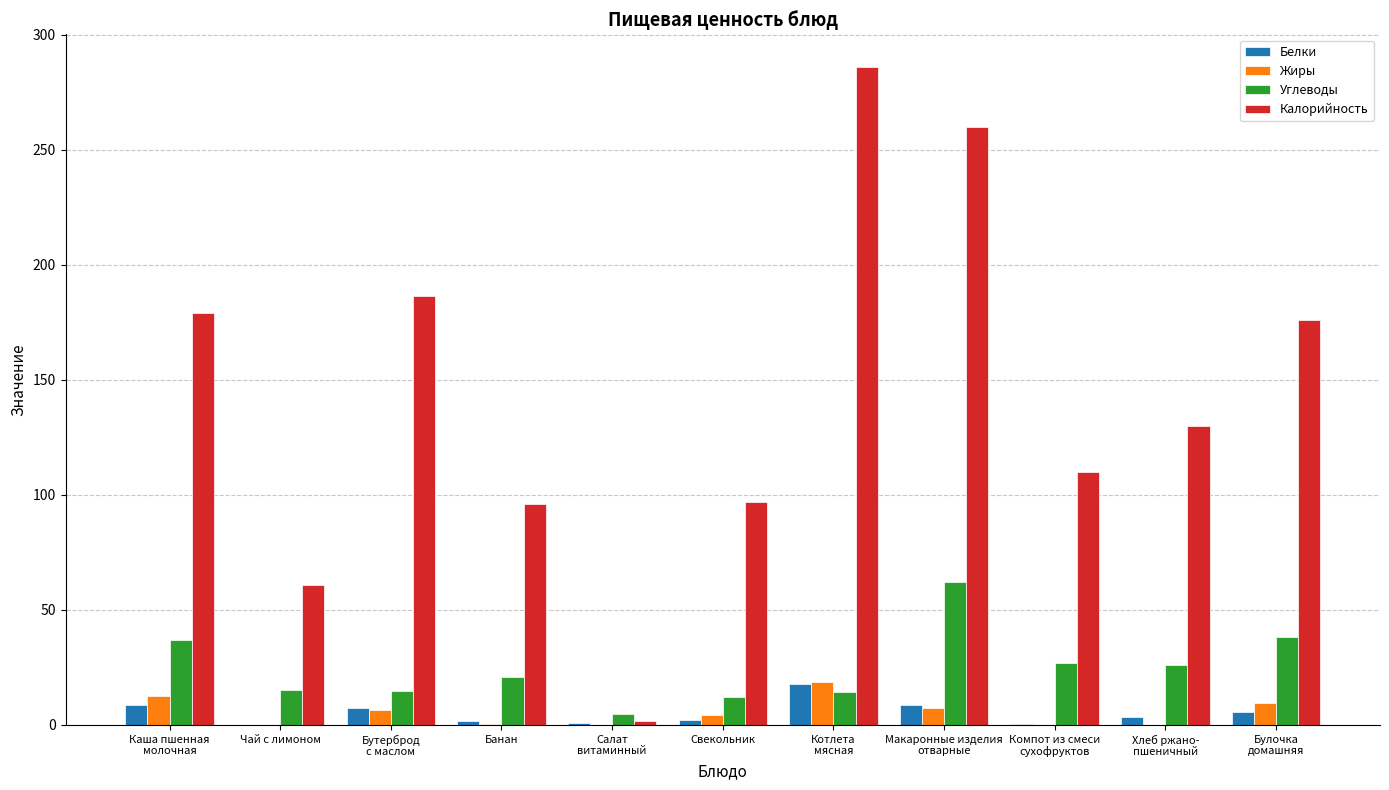

What are all the series names shown in the legend?

Белки, Жиры, Углеводы, Калорийность